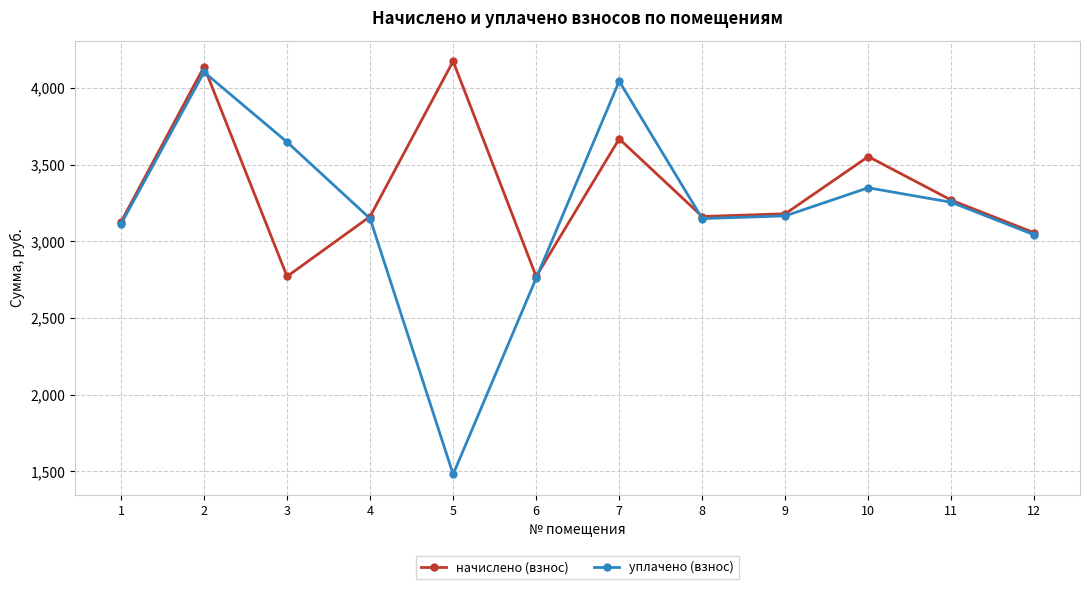

Between 1 and 3, which series saw the biggest shift?

уплачено (взнос)